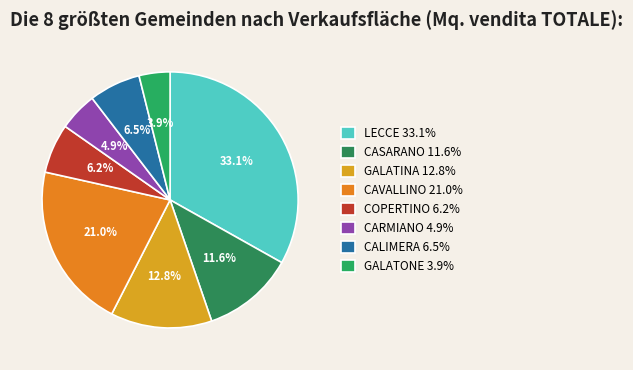

Is there any slice that represents more than half of the pie?

No